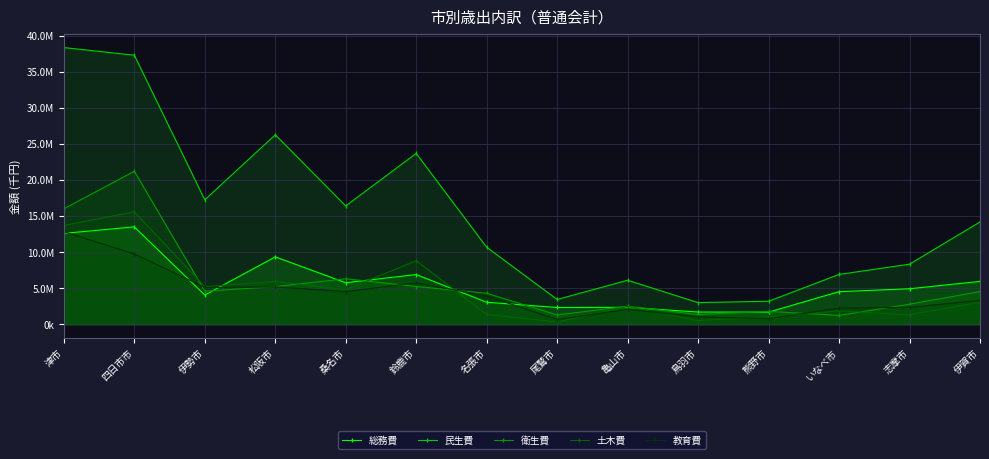

What is the average value of the 教育費 series?

4259583